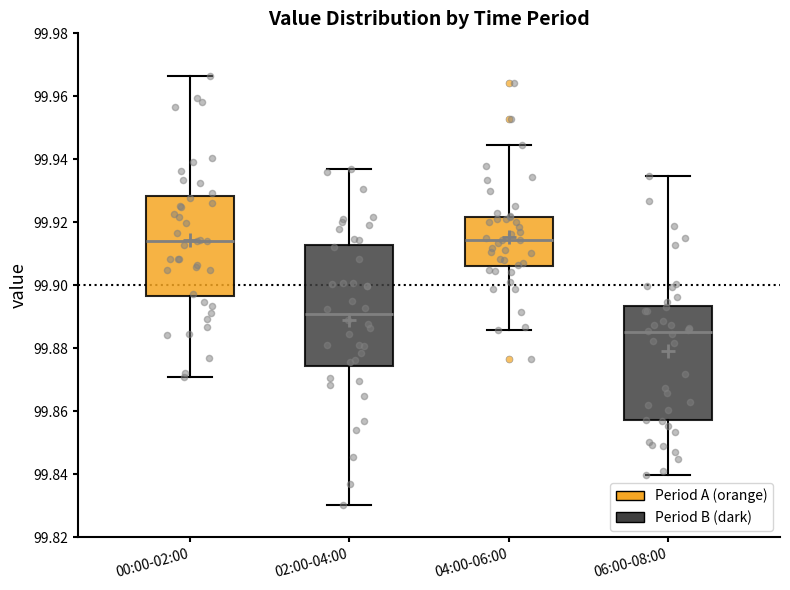

Reading left to right, transcribe this box plot: for each box, give where its median line is, the range the box spans, and where its two whiskers end, as read against the y-axis. The values are not printed on the chart, so give them approximately, as read against the axis.

00:00-02:00: median 99.914, box 99.896 to 99.928, whiskers 99.872 to 99.966
02:00-04:00: median 99.890, box 99.874 to 99.912, whiskers 99.830 to 99.936
04:00-06:00: median 99.914, box 99.906 to 99.922, whiskers 99.886 to 99.944
06:00-08:00: median 99.886, box 99.858 to 99.894, whiskers 99.840 to 99.934